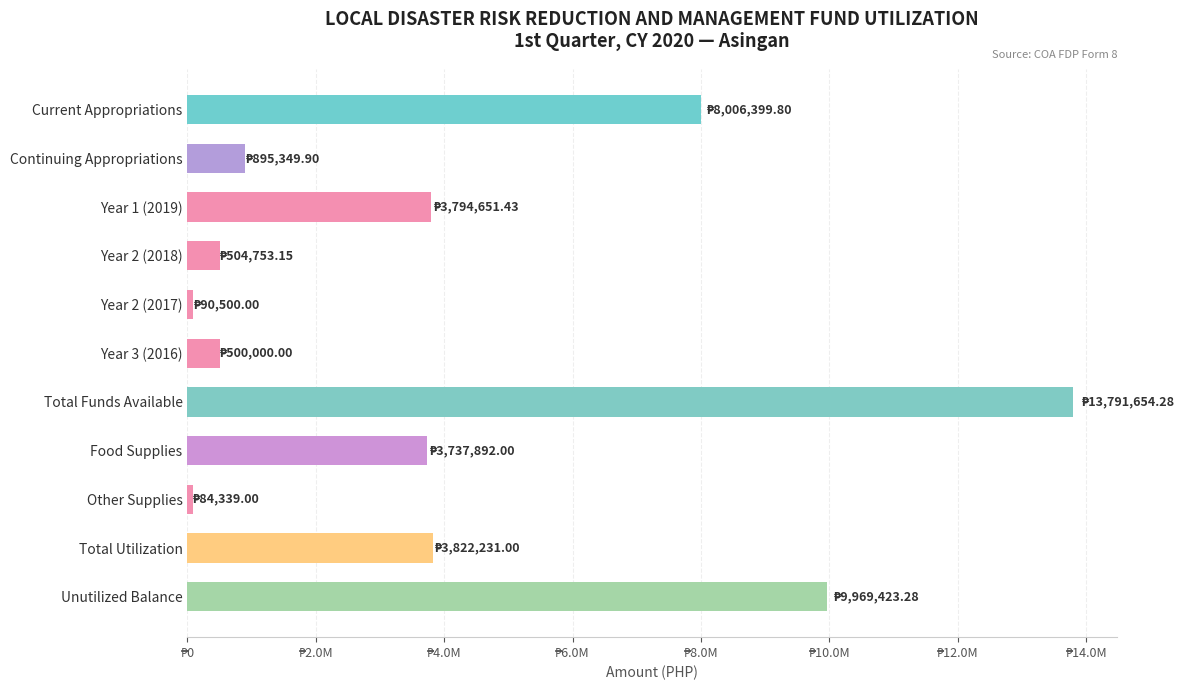

Does the chart contain any negative values?

No